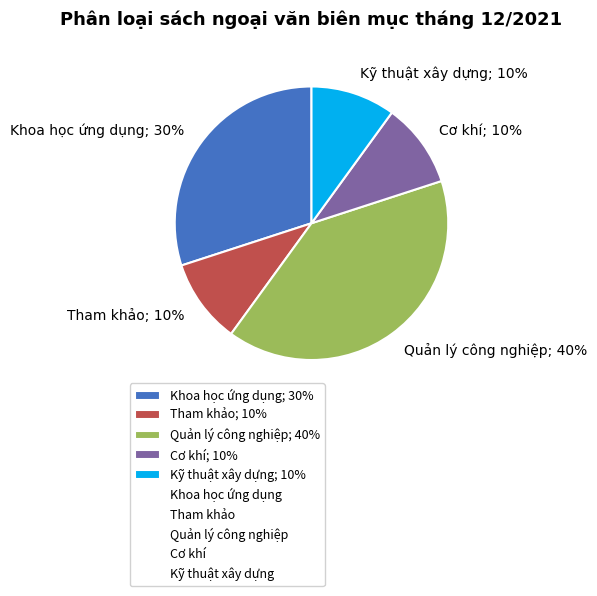

Do Tham khảo; 10% and Khoa học ứng dụng; 30% together represent more than half of the pie?

No